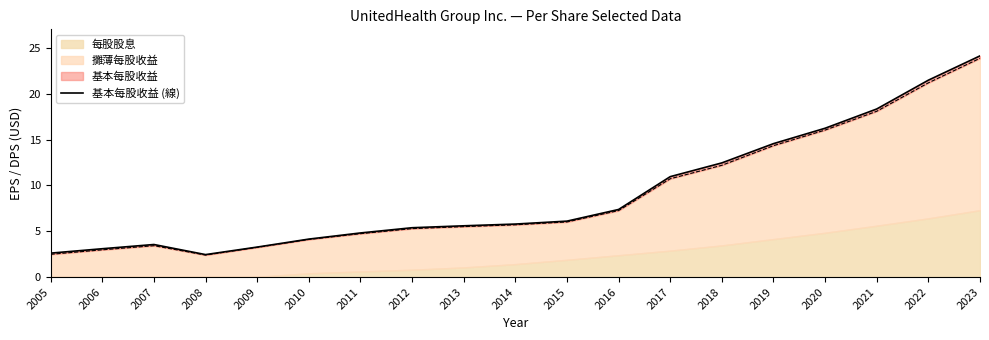

Reading right to left, what are all the values shown in this chart?

2023=24.1	2022=21.5	2021=18.3	2020=16.2	2019=14.6	2018=12.4	2017=10.9	2016=7.4	2015=6.1	2014=5.8	2013=5.6	2012=5.4	2011=4.8	2010=4.1	2009=3.3	2008=2.5	2007=3.5	2006=3.1	2005=2.6